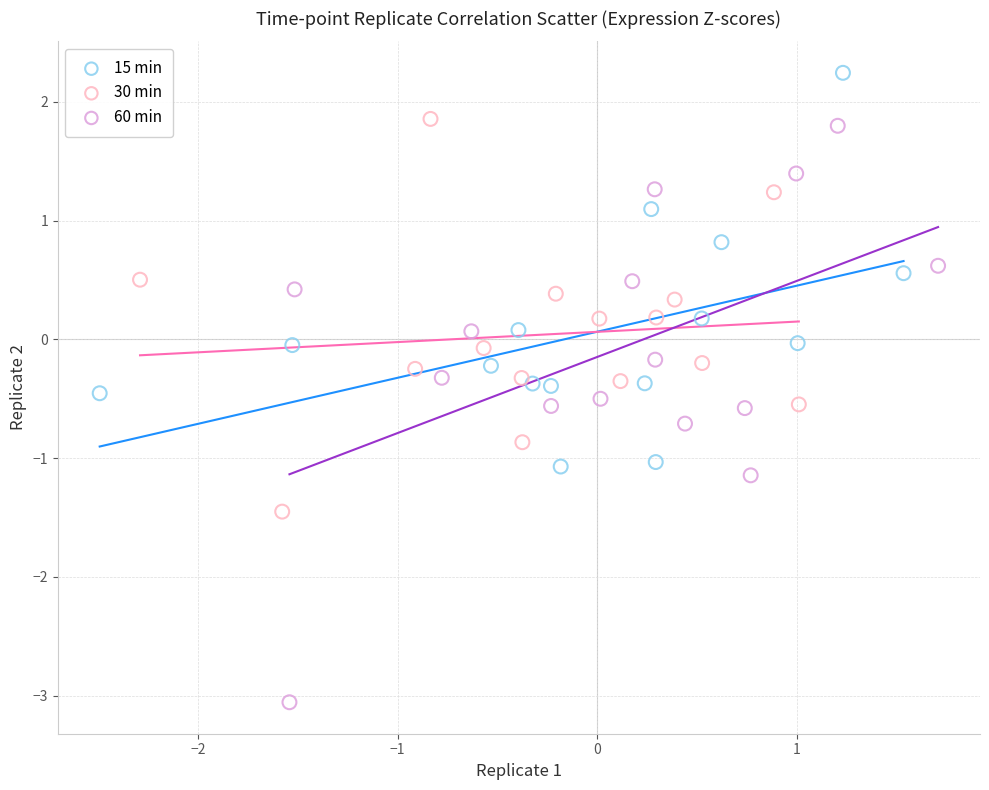

Which series contains the lowest Y value?

60 min